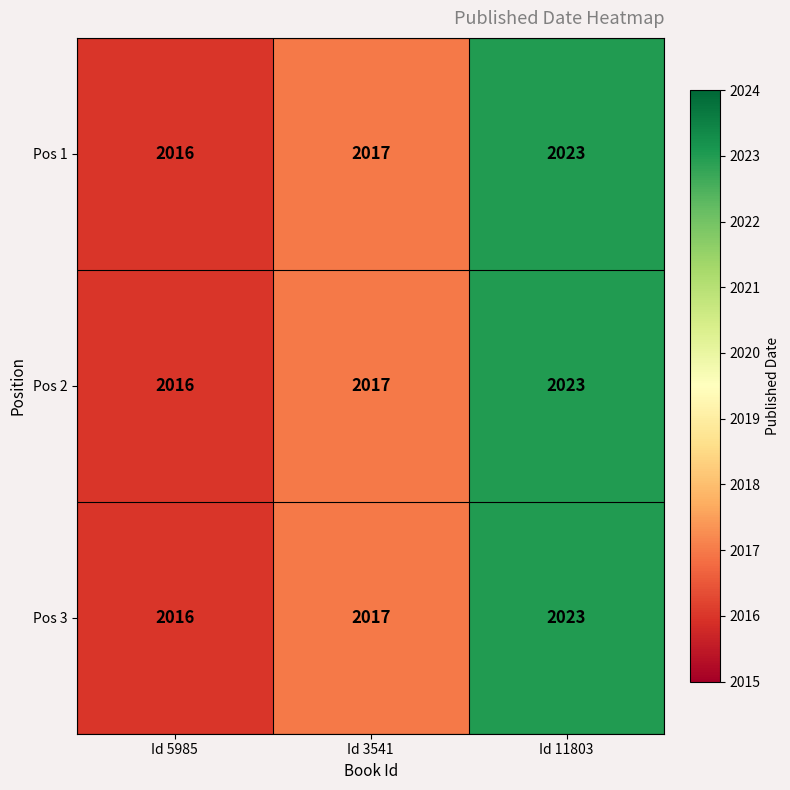

What is the greatest value displayed?

2023